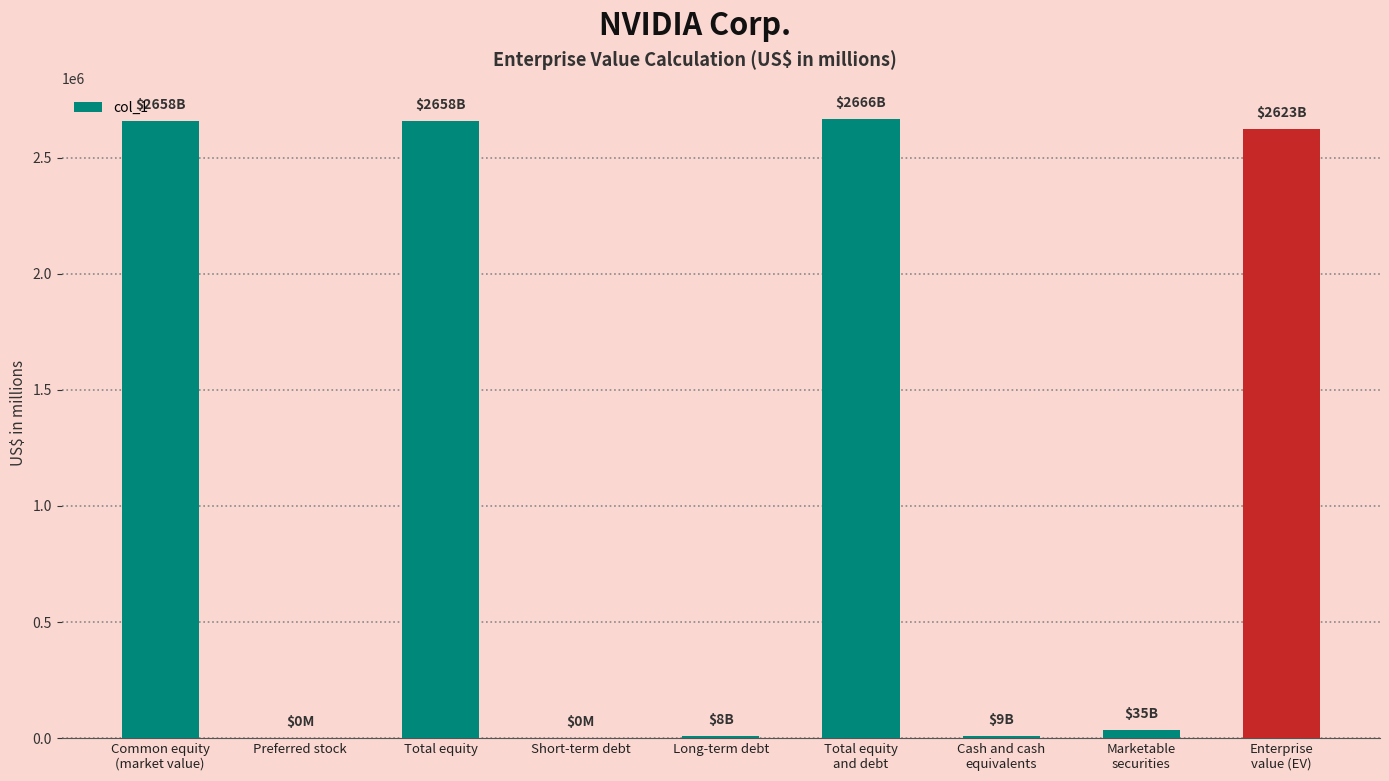

How many distinct data groups are displayed?

1